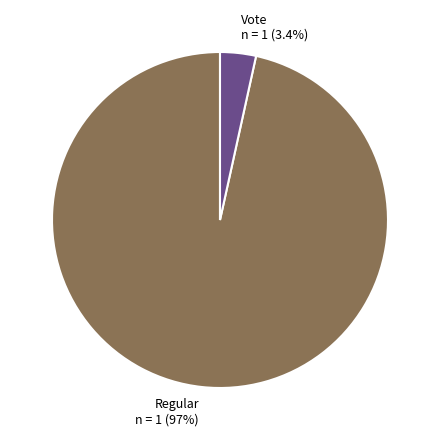

What percentage is the Vote slice, to the nearest percent?

3%